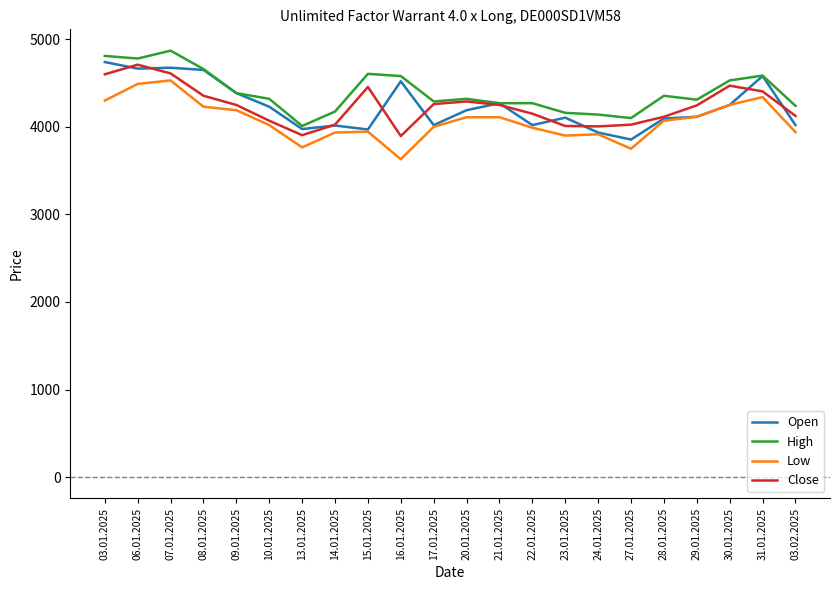

What is the sum of all Open values?

93280